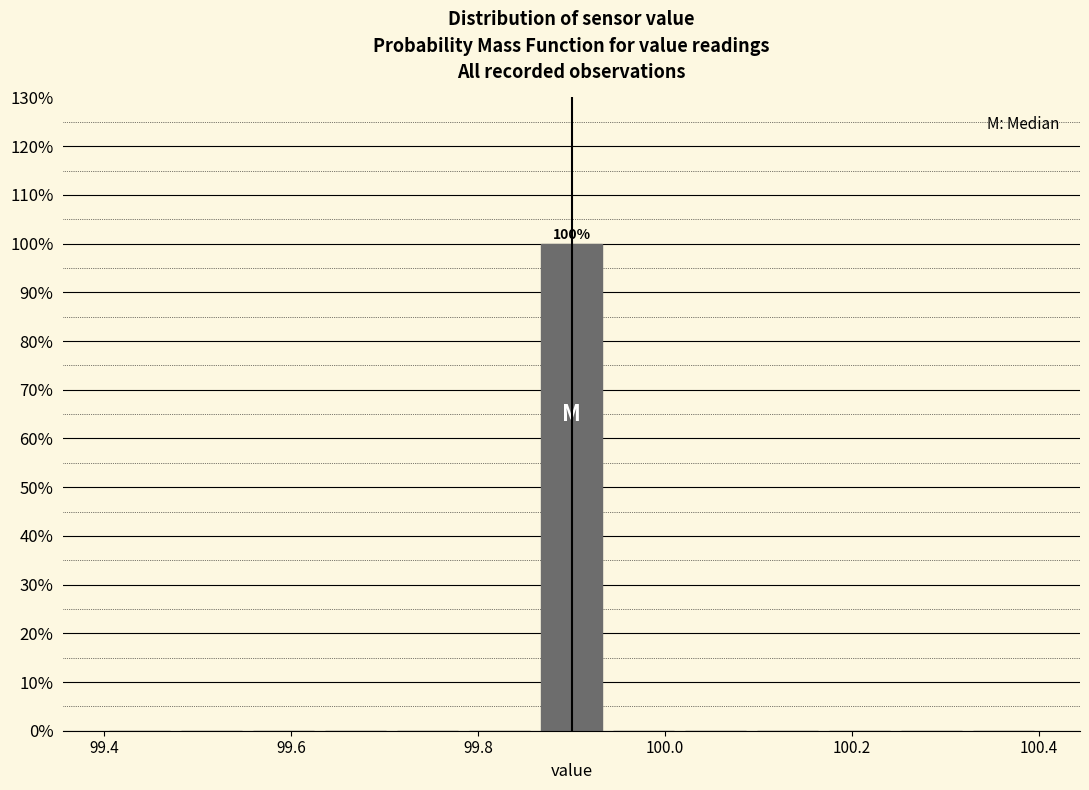

Read against the x-axis, roughly where is the centre of the tallest bar?

99.90